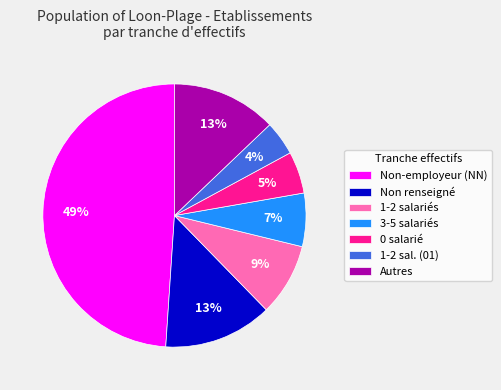

True or false: 1-2 salariés accounts for 9% of the total.

True